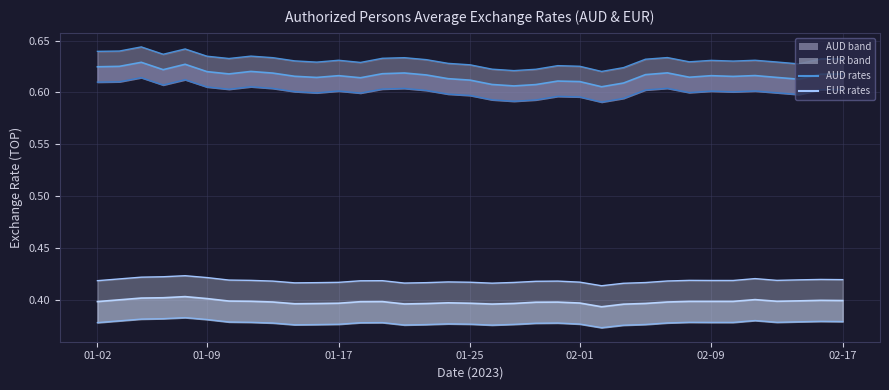

True or false: AUD buy and EUR buy intersect in this chart.

False